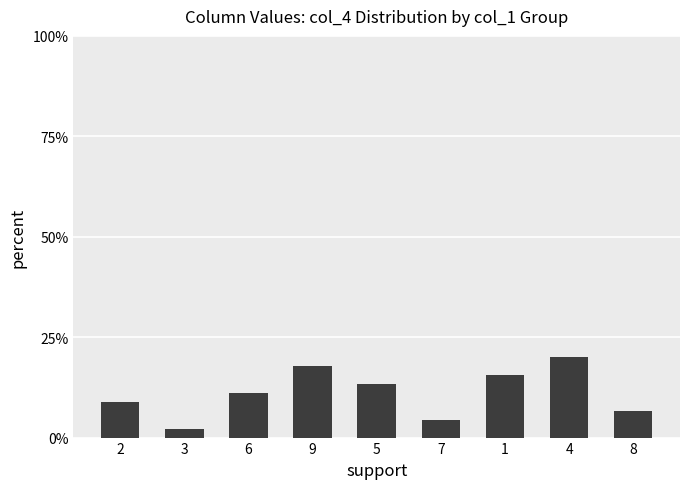

Reading left to right, list all the values displayed in this chart.

8.9	2.2	11.1	17.8	13.3	4.4	15.6	20.0	6.7